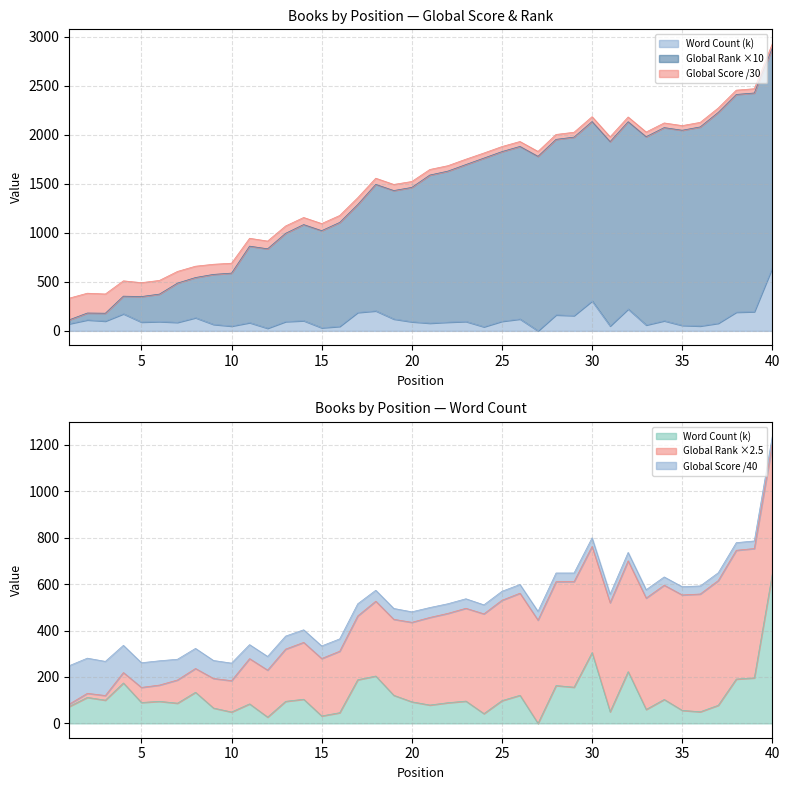

What is the maximum value shown in the chart?

2885